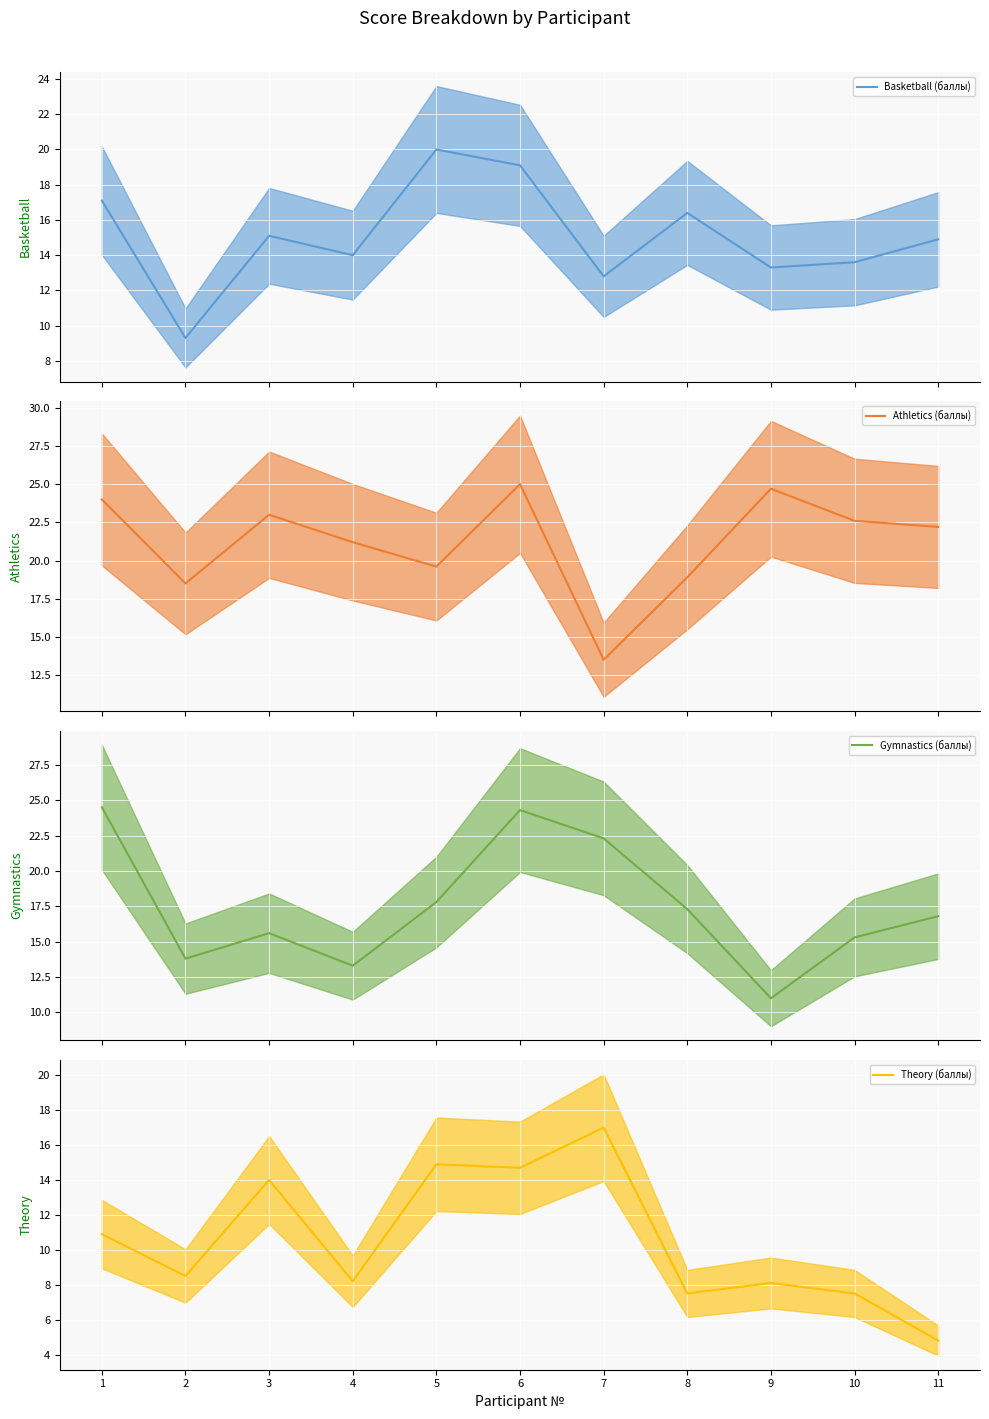

Where is Athletics (баллы) nearest to the value 19?

8